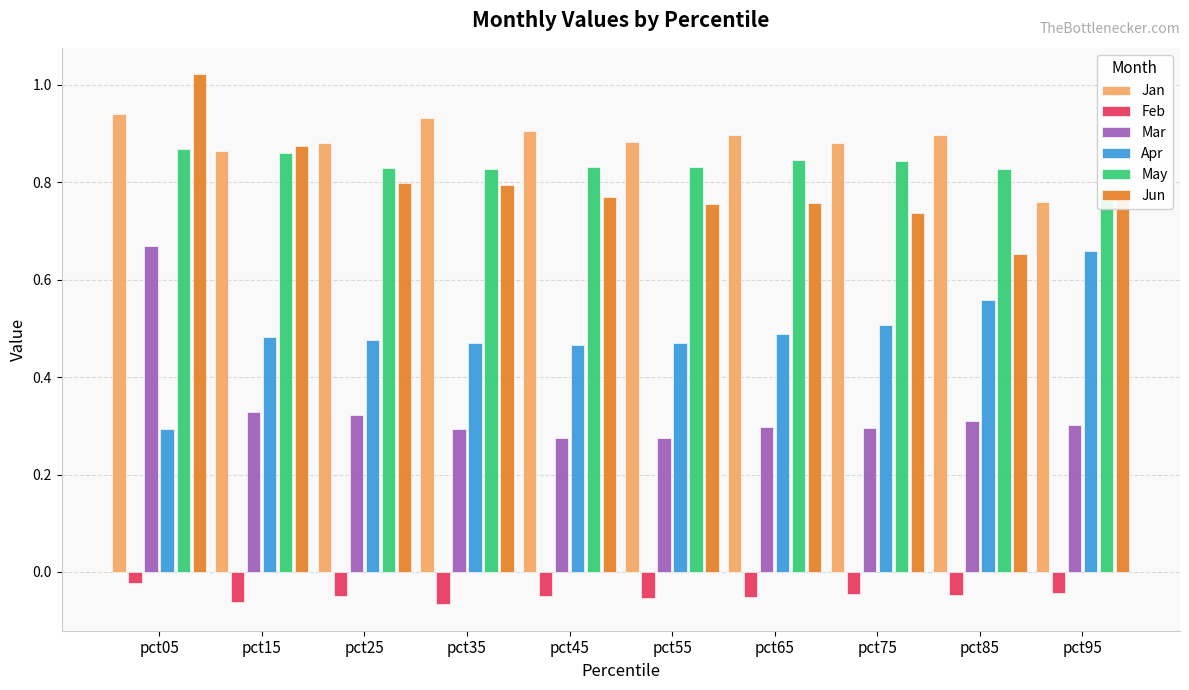

The value of May at pct15 is 0.9. True or false?

True